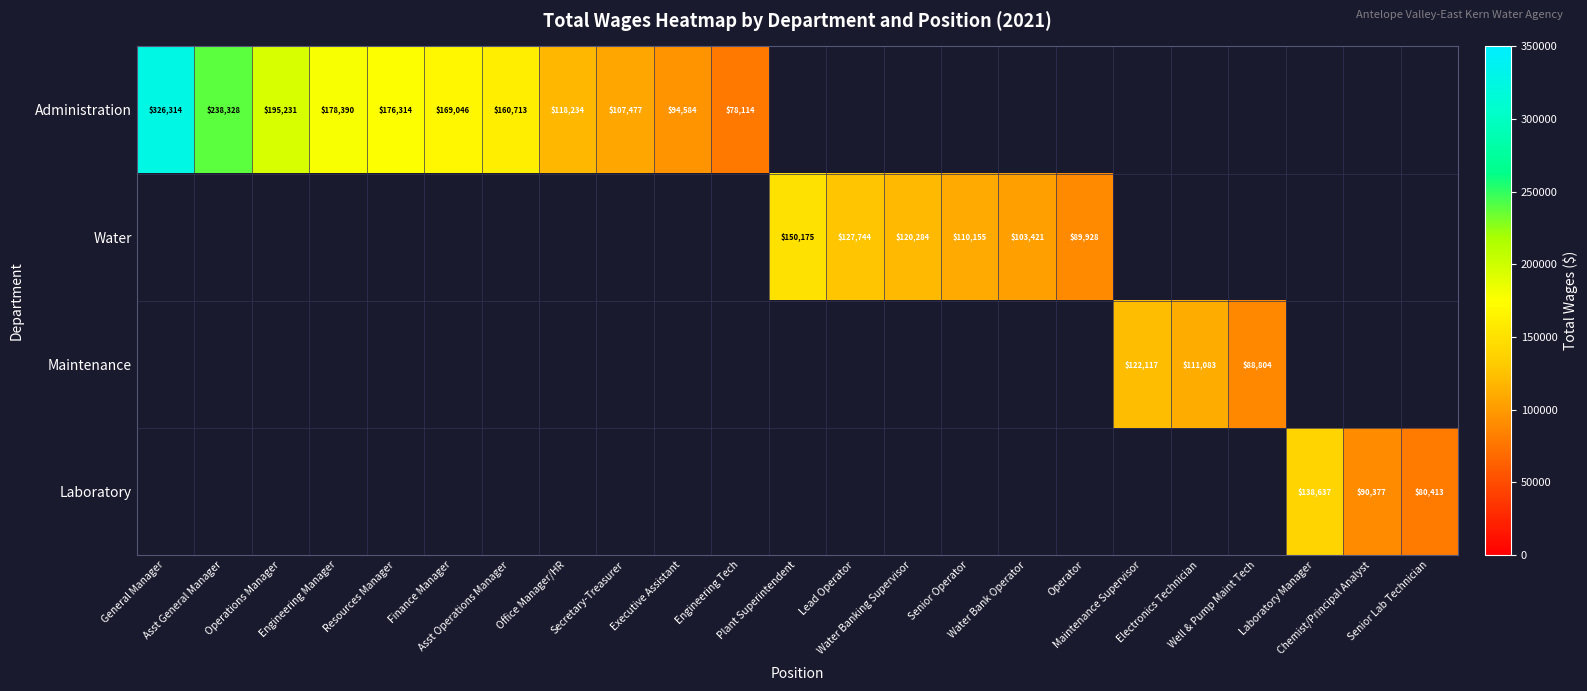

Rank the series by their maximum value, from highest to lowest.

Administration, Water, Maintenance, Laboratory